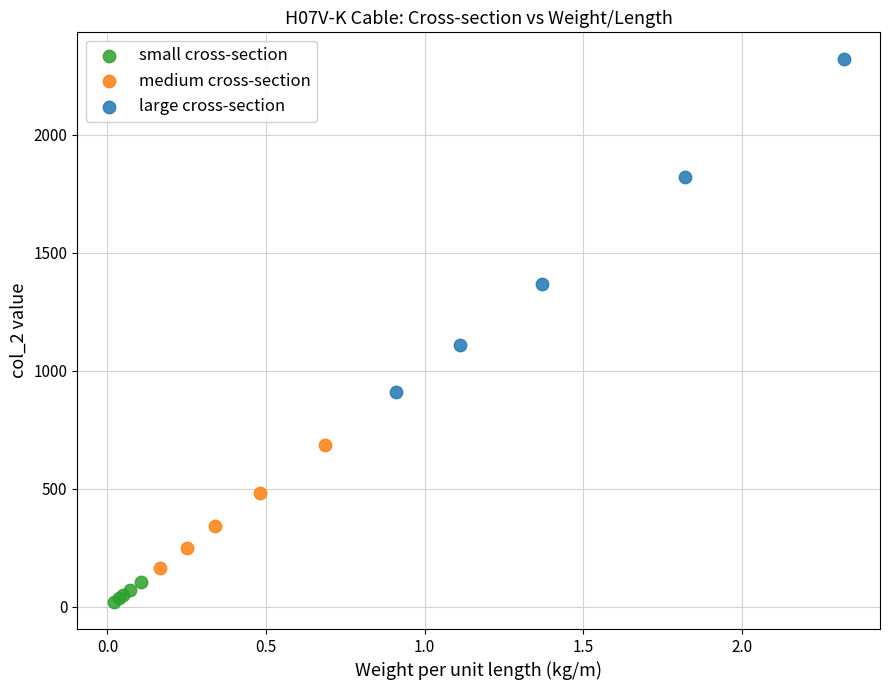

Which series has the largest Y range (max minus min)?

large cross-section